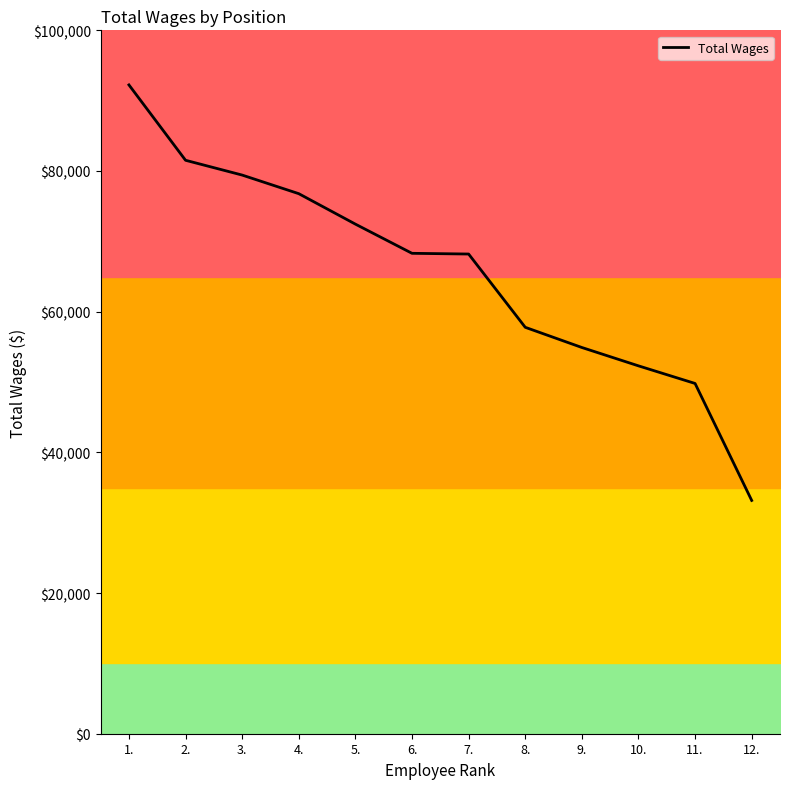

Count the number of categories in the chart.

12